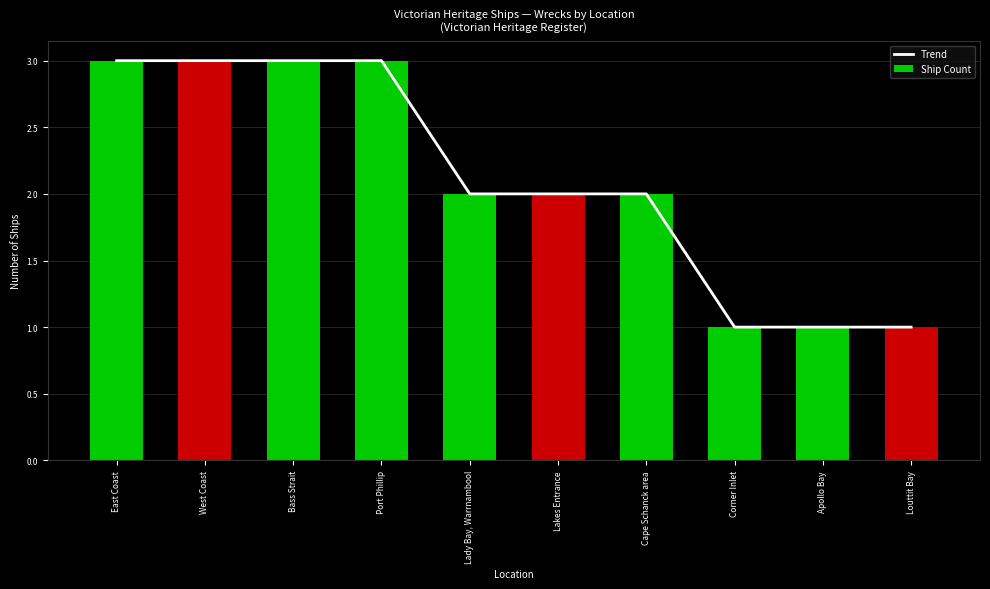

Where does the Trend series first go above 2?

East Coast